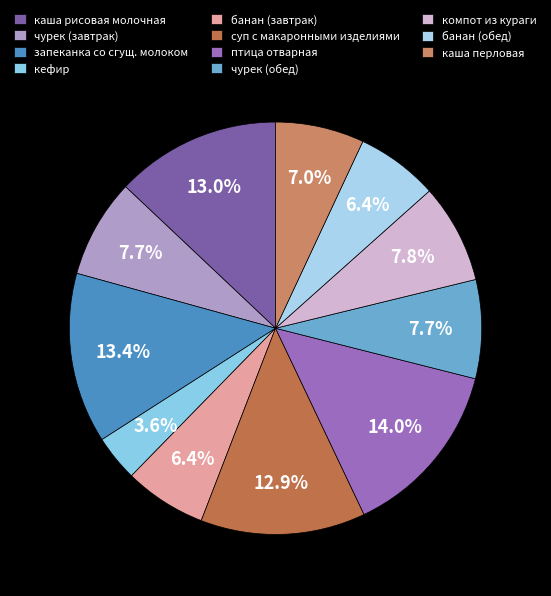

To the nearest percent, what is the average slice percentage?

9%